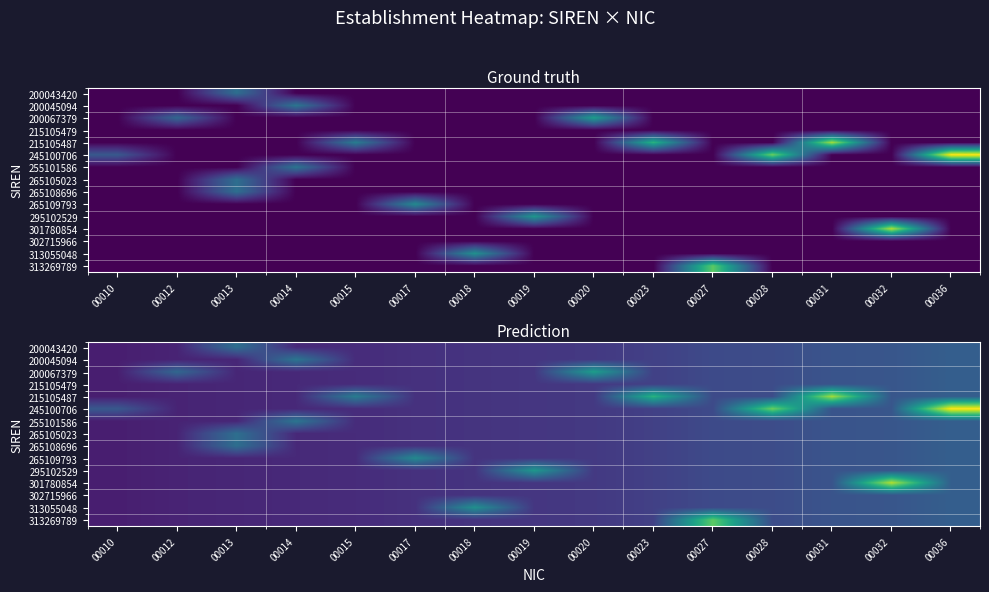

What is the greatest value displayed?

36.0